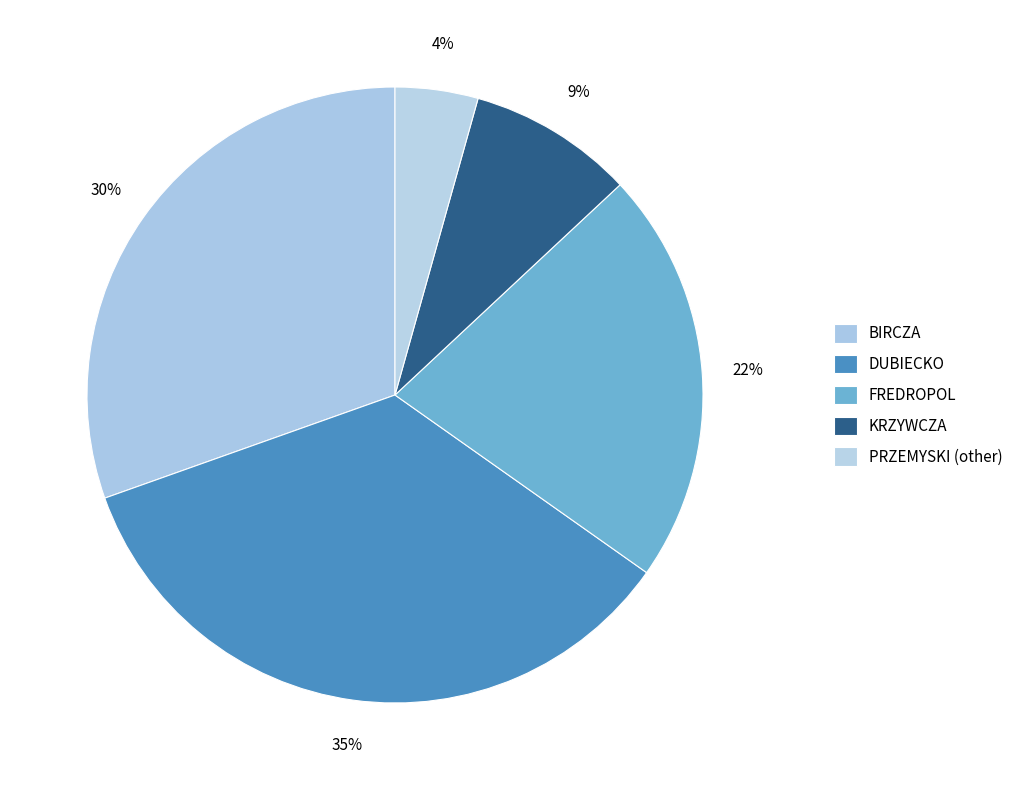

Does FREDROPOL account for over 50% of the chart?

No